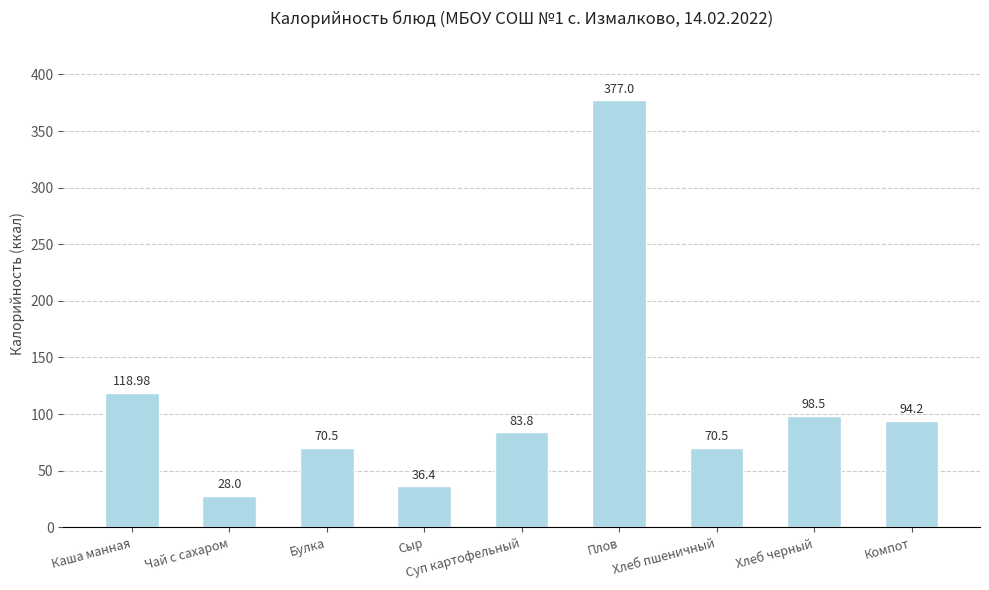

What is the label of the 9th bar from the left?

Компот